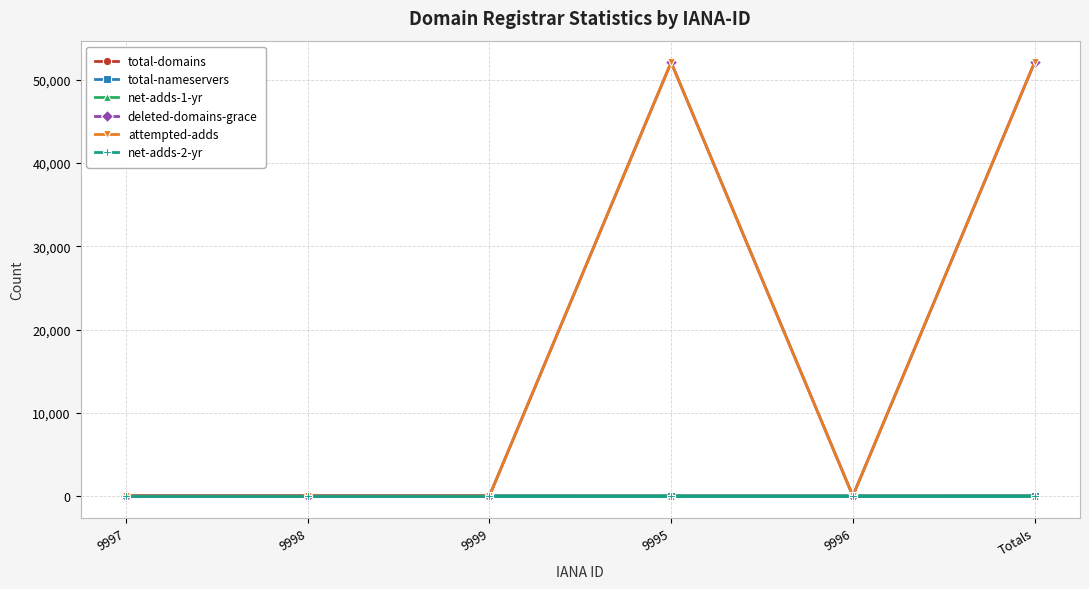

What is the difference between the net-adds-1-yr values at 9997 and Totals?

1